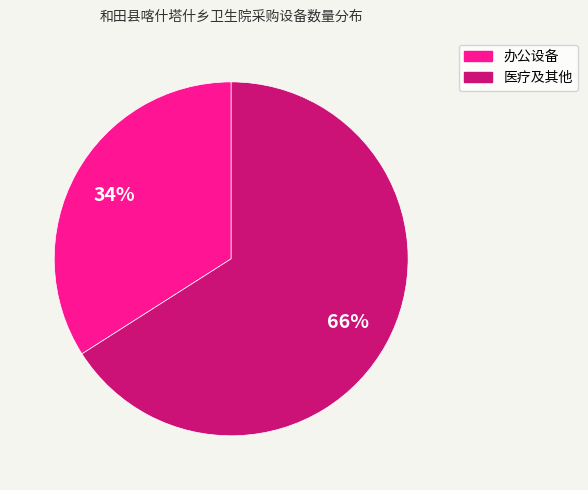

To the nearest percent, what is the difference between the largest and smallest slice percentages?

32%